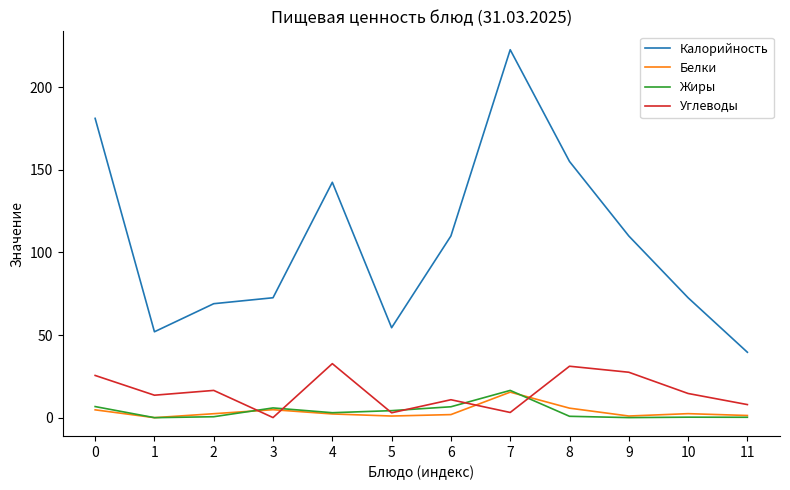

The Углеводы series shows 7.9 at 11. True or false?

True